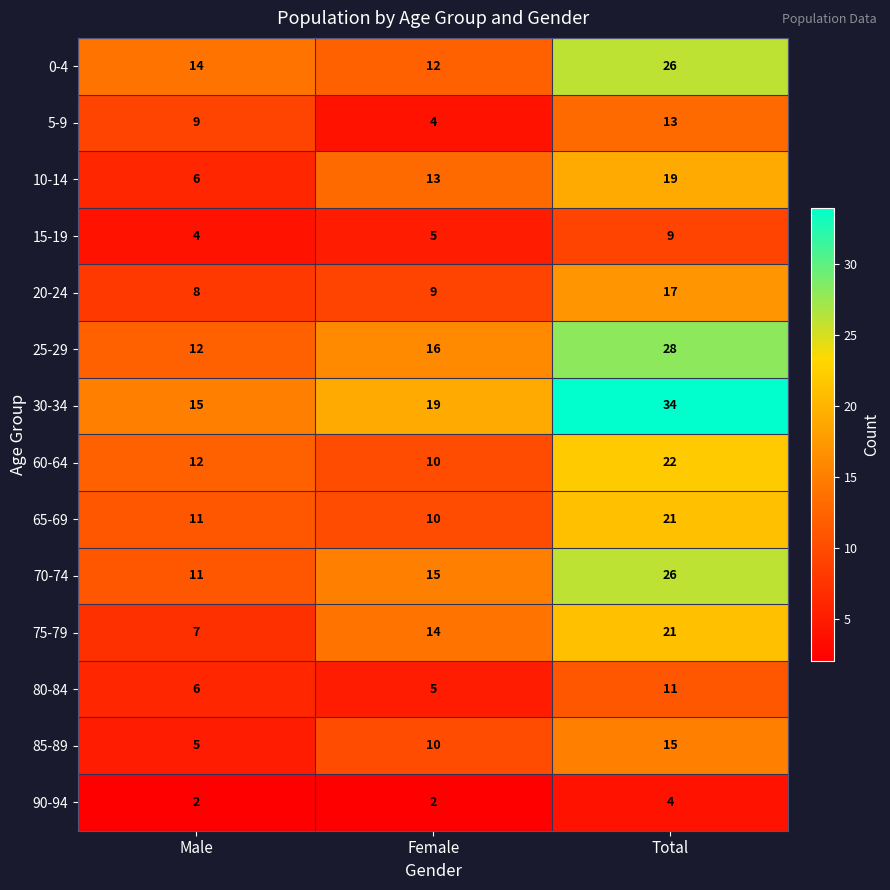

At which category is the sum across all series the highest?

Total